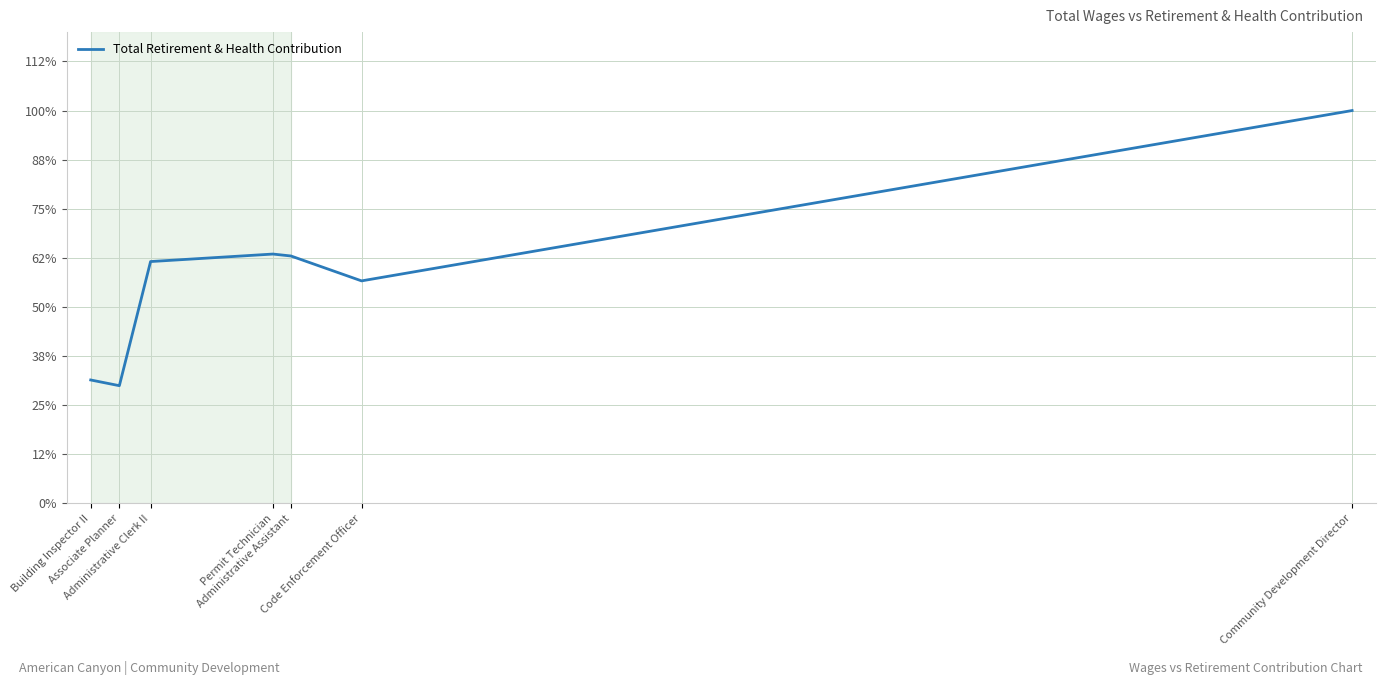

How many points are lower than both their immediate neighbors (excluding endpoints)?

2